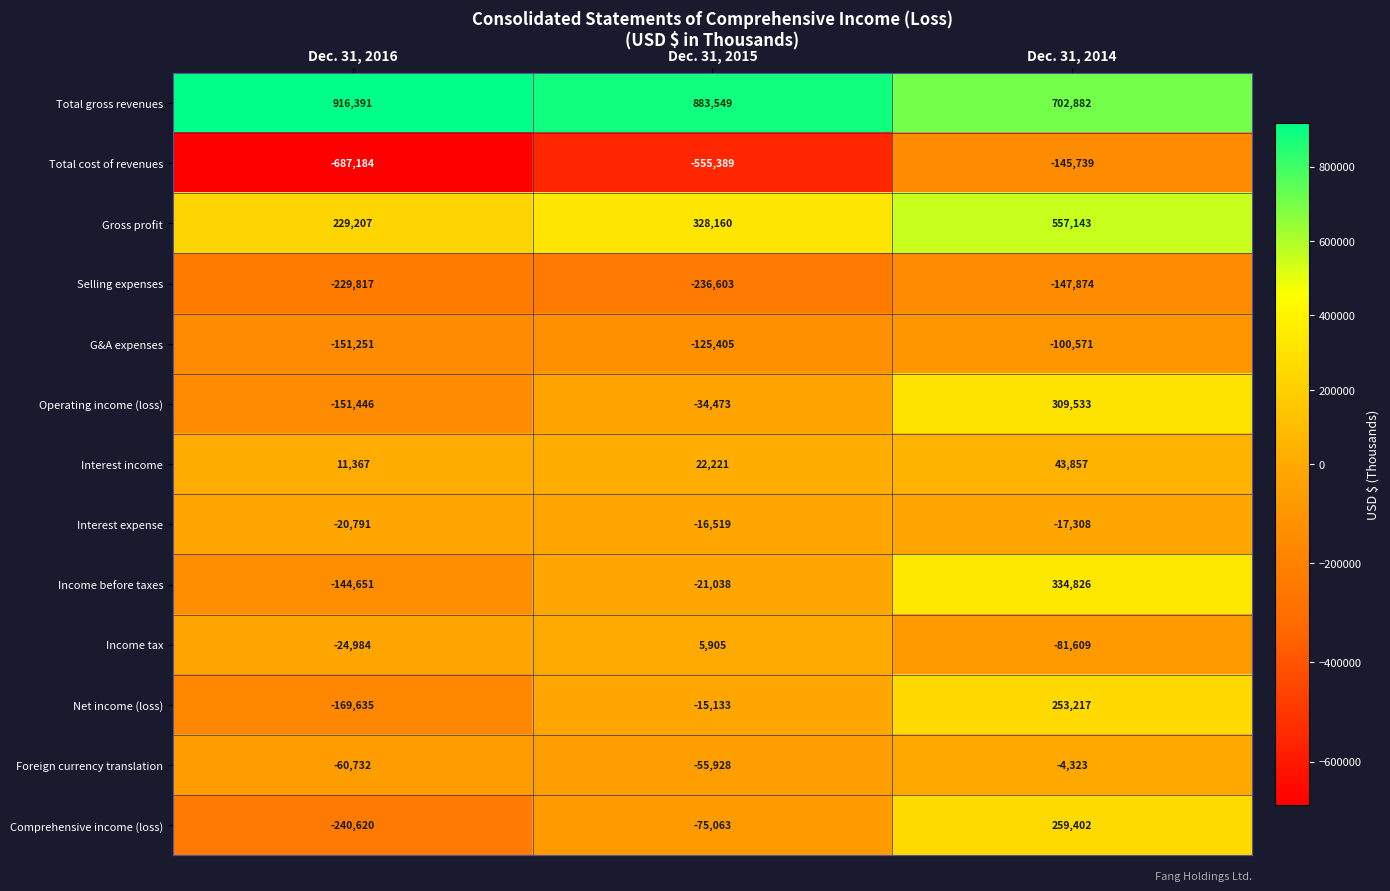

Count the number of categories in the chart.

3